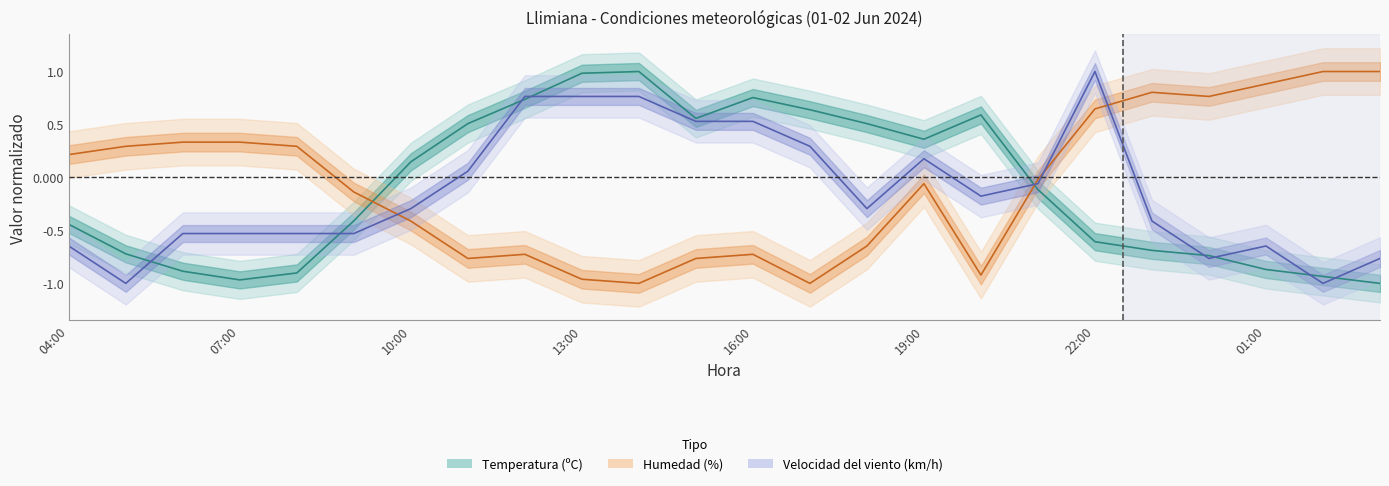

What is the difference between the maximum and minimum values in the Temperatura (ºC) series?

2.0